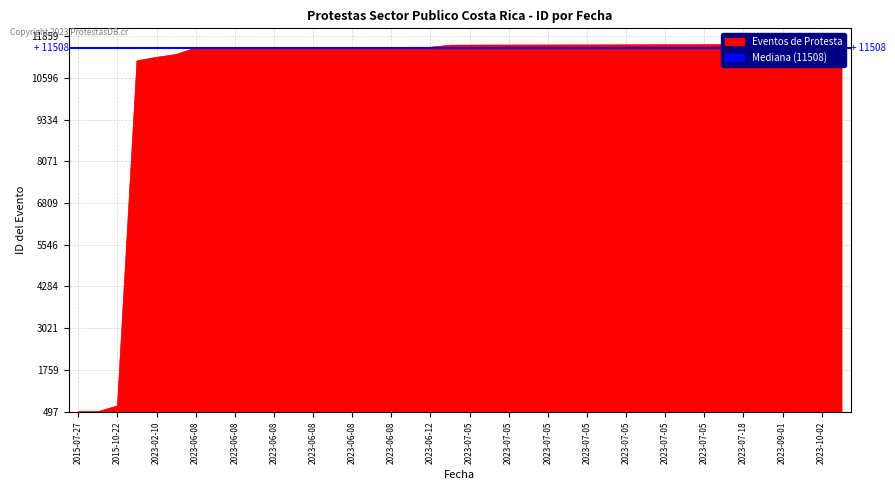

What is the minimum value shown in the chart?

497